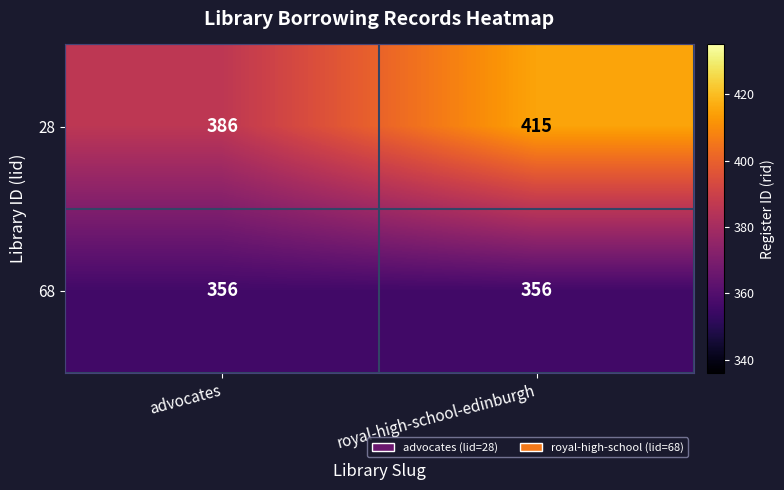

Which category has the highest value in the 28 series?

royal-high-school-edinburgh